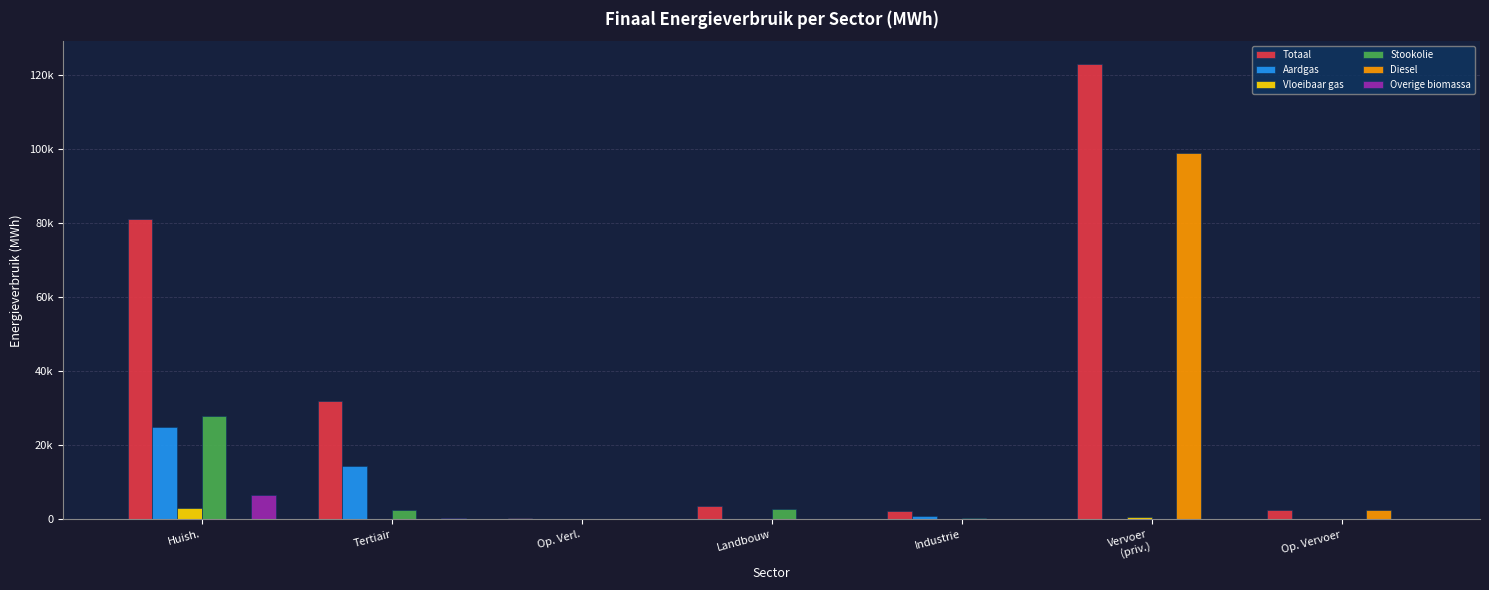

What is the greatest value displayed?

123068.7